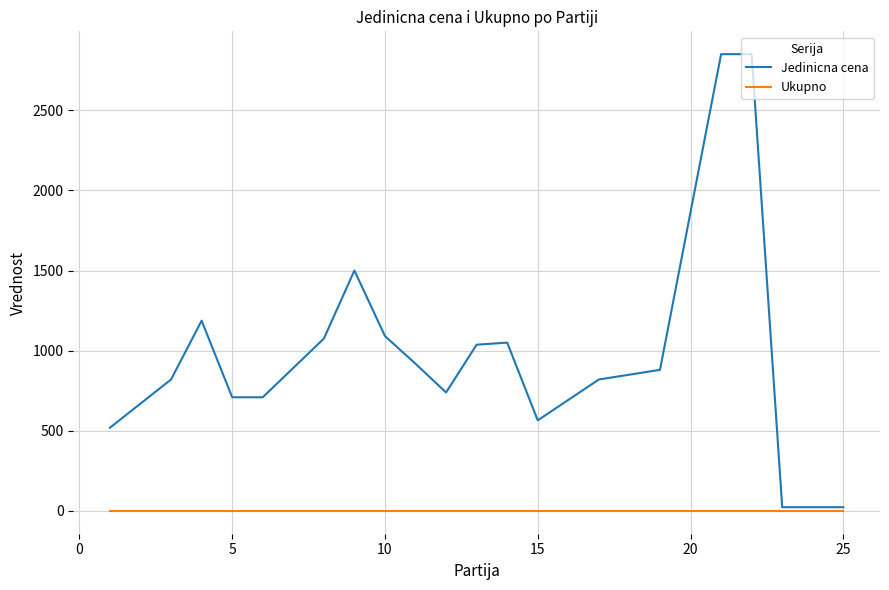

List the series in order of their peak value, highest first.

Jedinicna cena, Ukupno